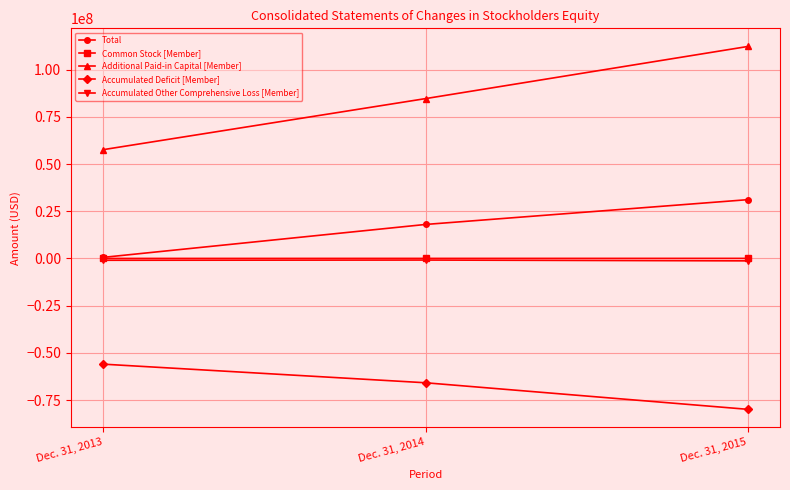

What is the difference between the highest and lowest values at Dec. 31, 2013?

113565420